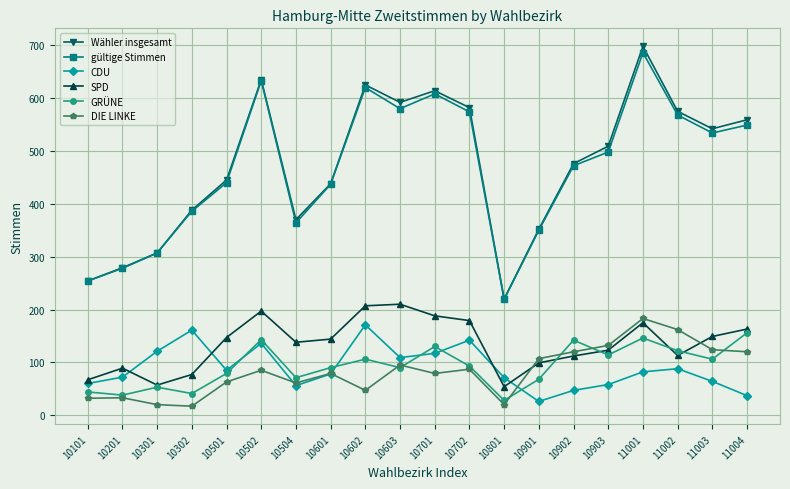

Is it true that GRÜNE equals 39 at 10901?

False